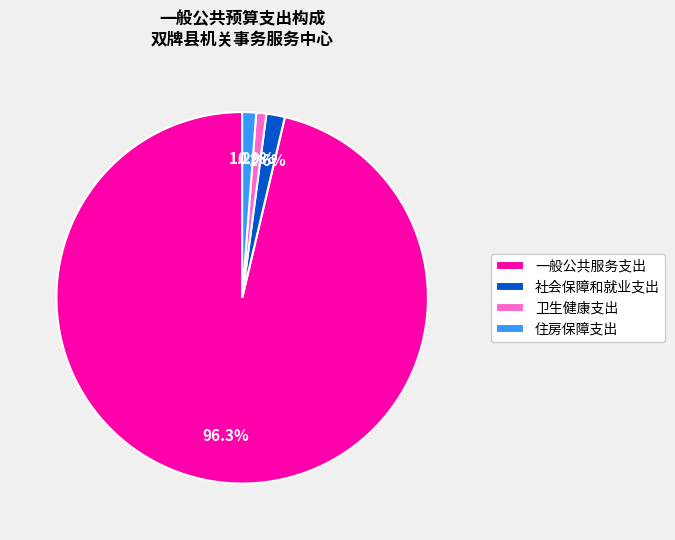

To the nearest percent, what portion does 社会保障和就业支出 represent?

2%